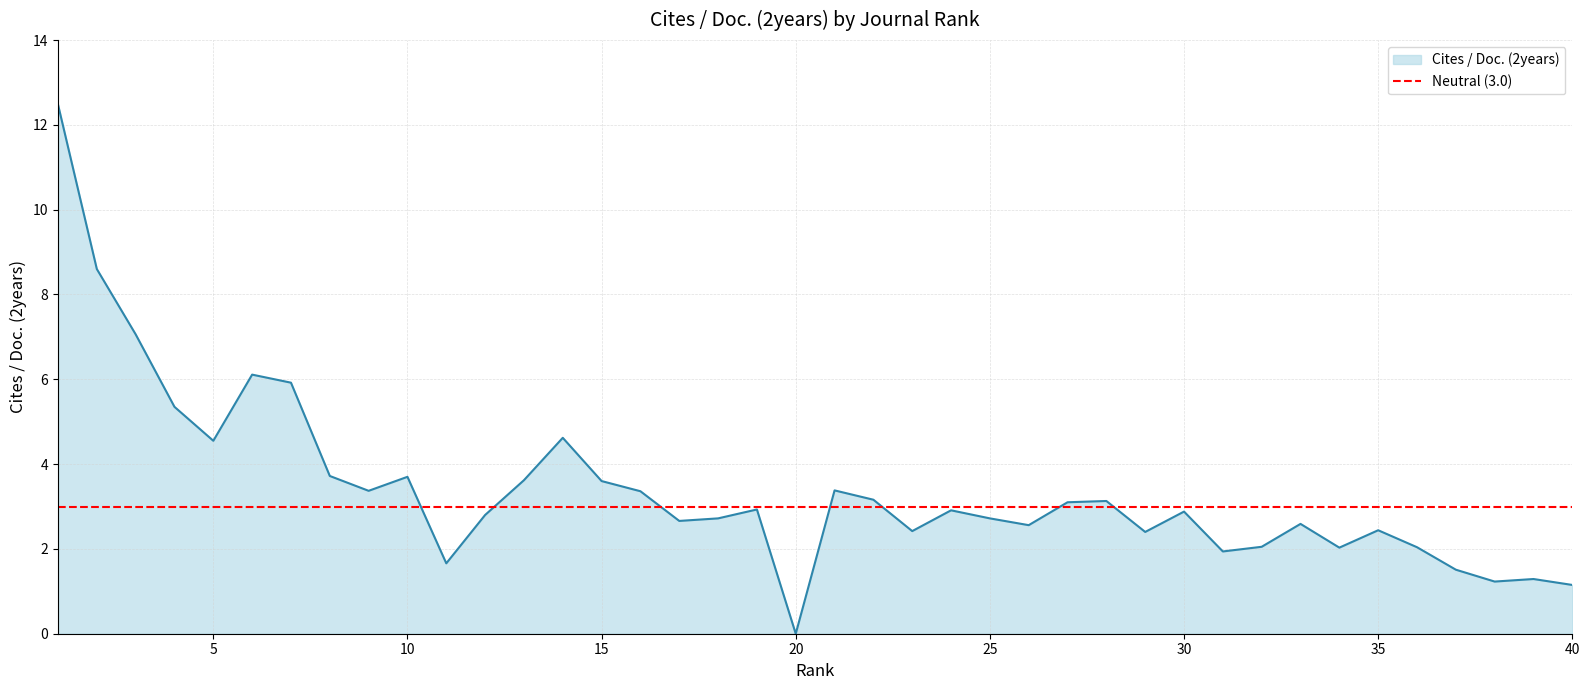

Count the number of values greater than 2.

33